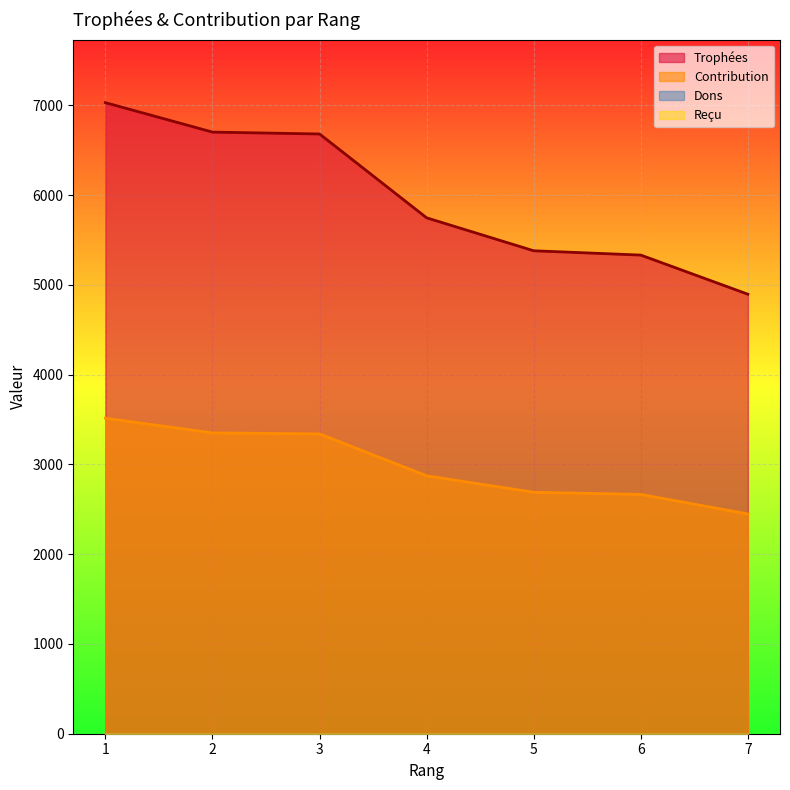

List the series in order of their overall mean, highest first.

Trophées, Contribution